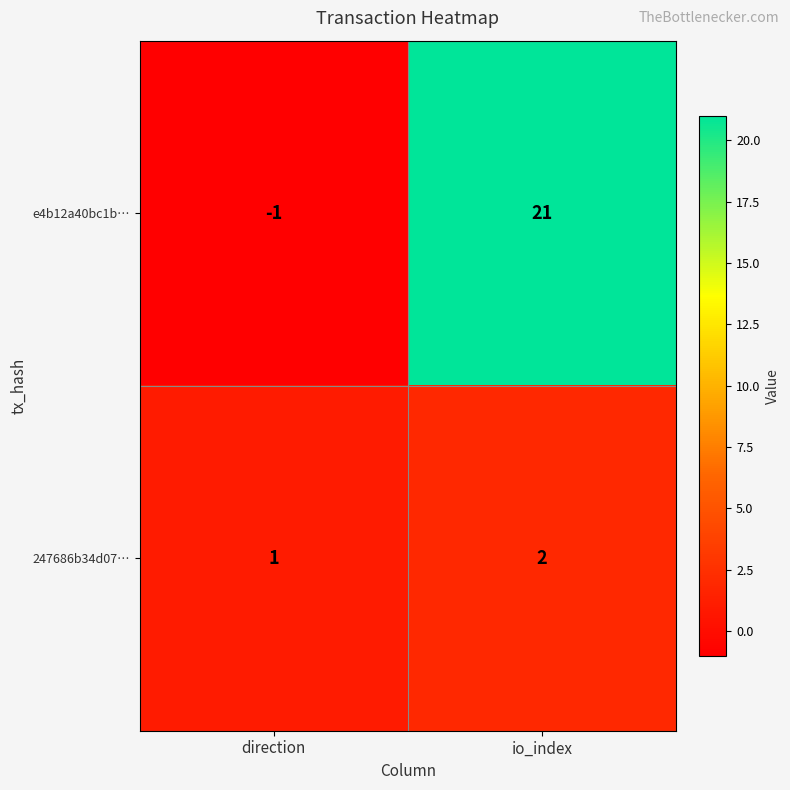

How many positive values does the e4b12a40bc1b… series have?

1